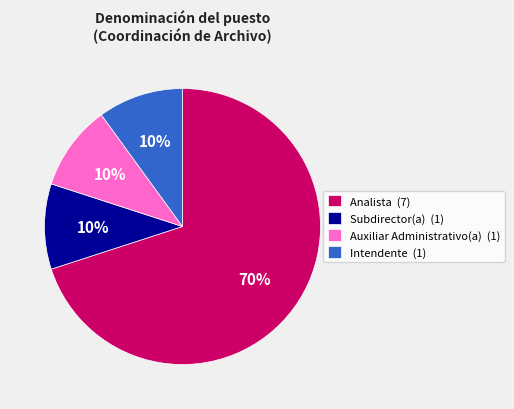

To the nearest percent, what is the combined percentage of Auxiliar Administrativo(a) and Analista?

80%